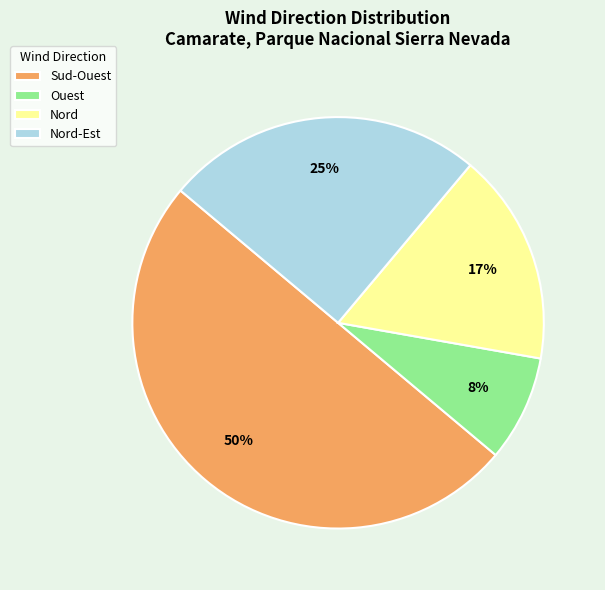

Do Sud-Ouest and Ouest together represent more than half of the pie?

Yes